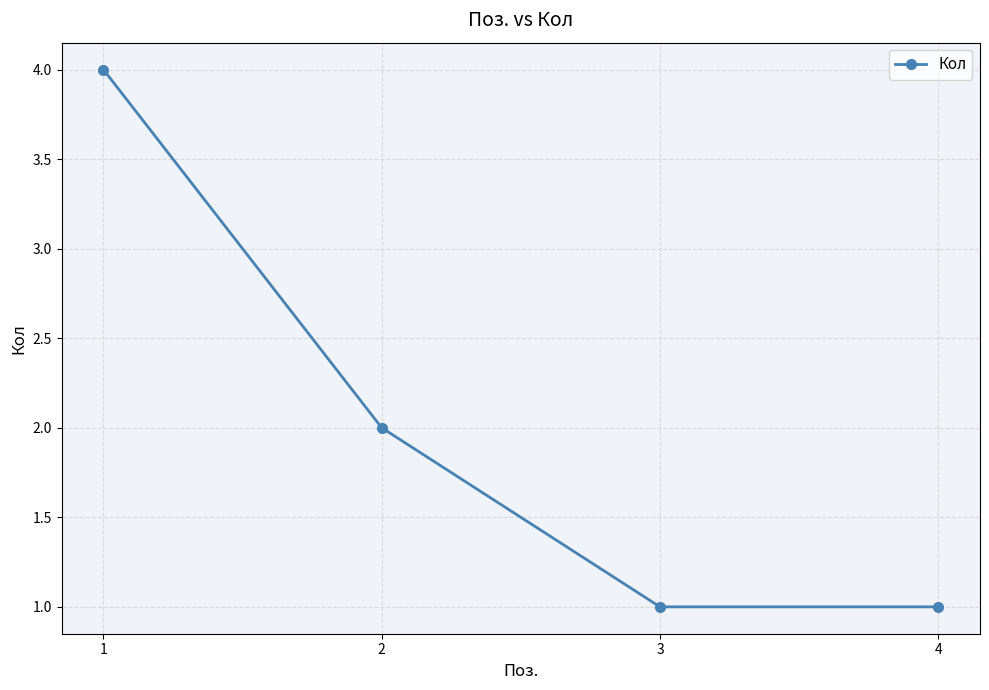

What is the value of the 1st point from the left?

4